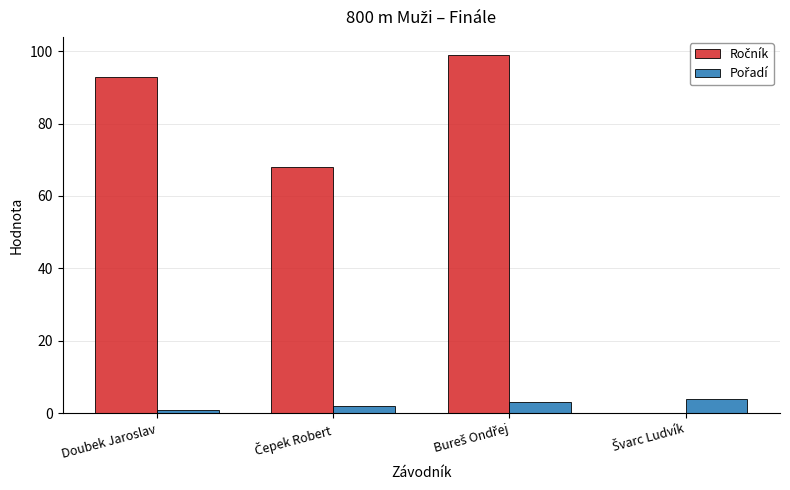

Which series has the widest spread of values?

Ročník